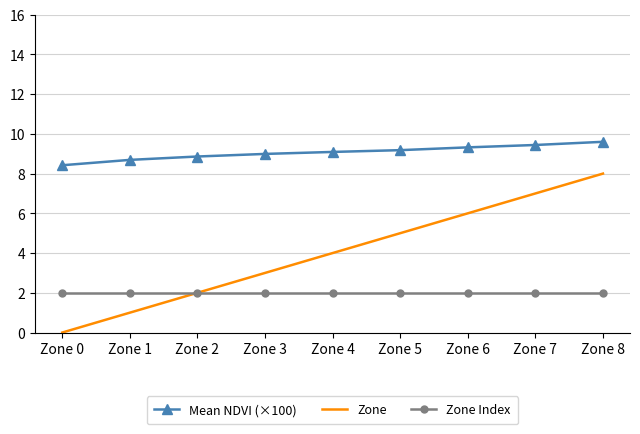

Reading left to right, extract all data points from this chart.

Mean NDVI (×100): 8.4	8.7	8.9	9.0	9.1	9.2	9.3	9.4	9.6
Zone: 0.0	1.0	2.0	3.0	4.0	5.0	6.0	7.0	8.0
Zone Index: 2.0	2.0	2.0	2.0	2.0	2.0	2.0	2.0	2.0